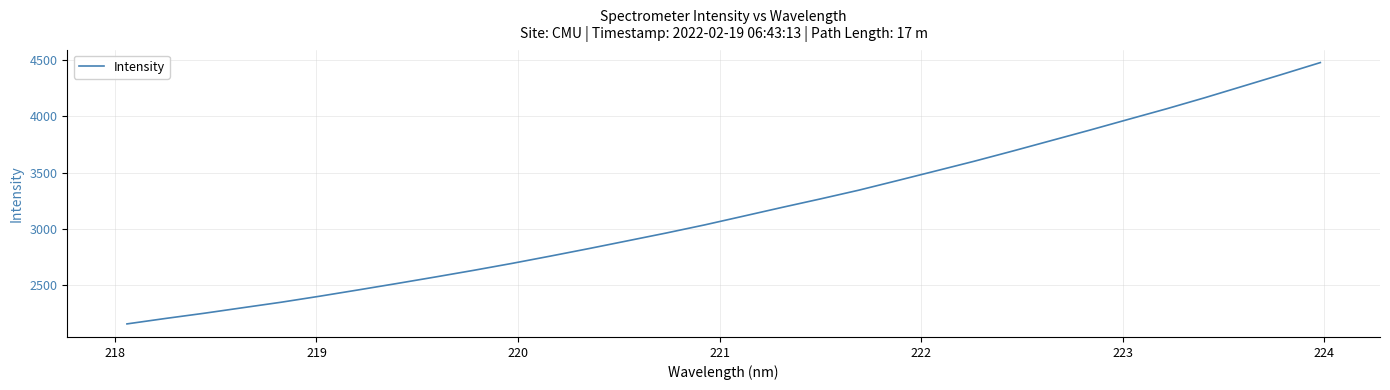

What is the minimum value shown in the chart?

2152.8